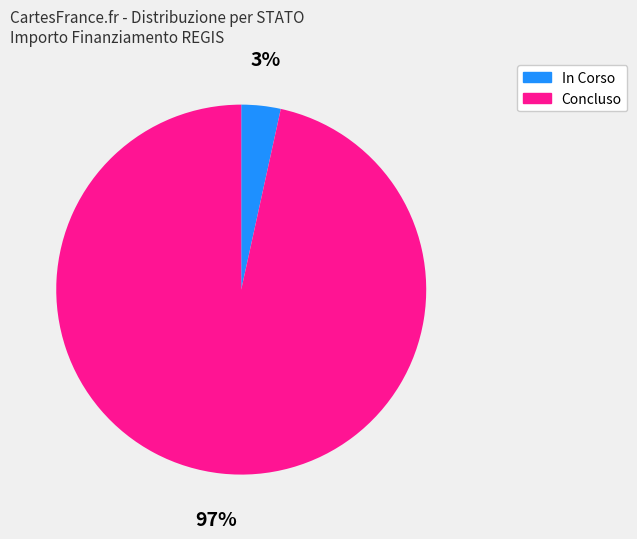

What is the smallest slice in the pie chart?

In Corso